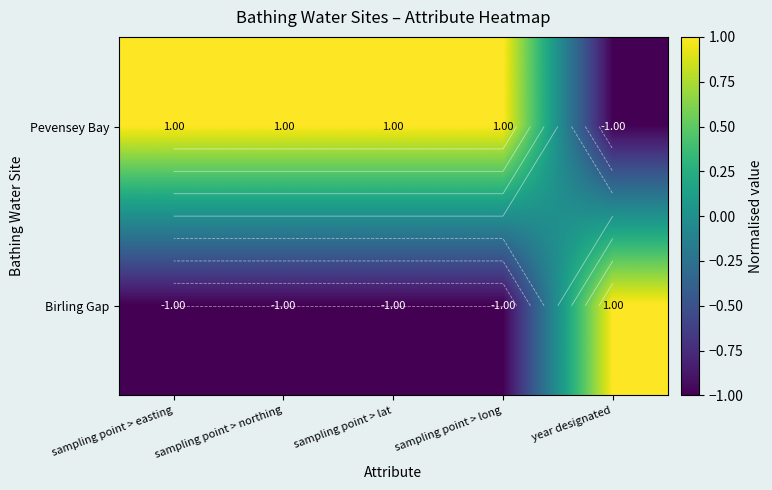

List the series in order of their overall mean, lowest first.

Birling Gap, Pevensey Bay